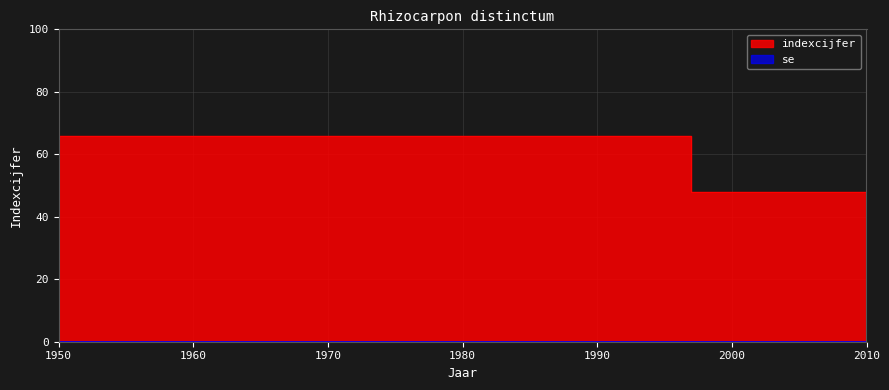

What is the maximum value shown in the chart?

66